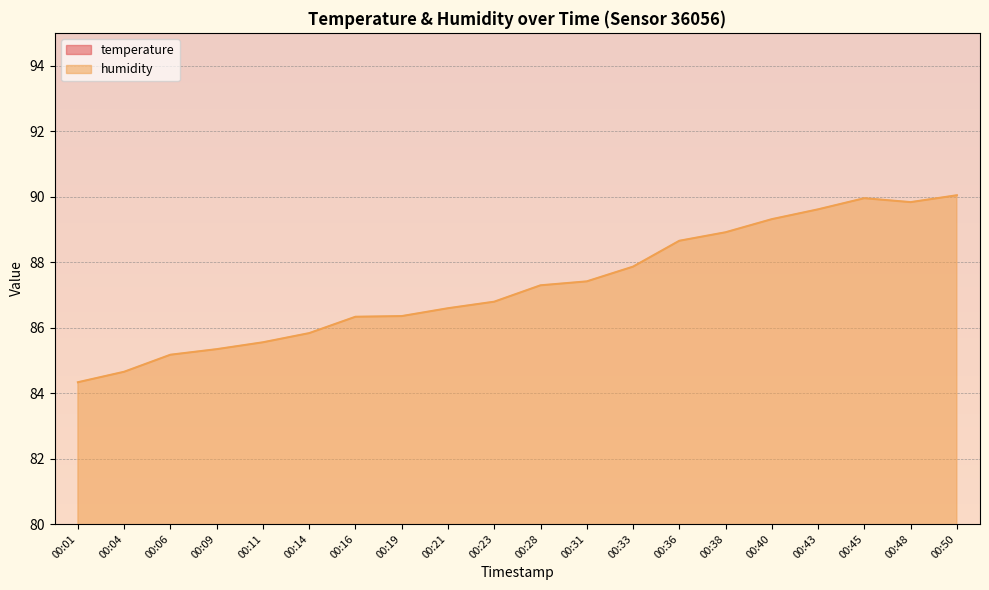

Read the humidity value at 00:04.

84.7